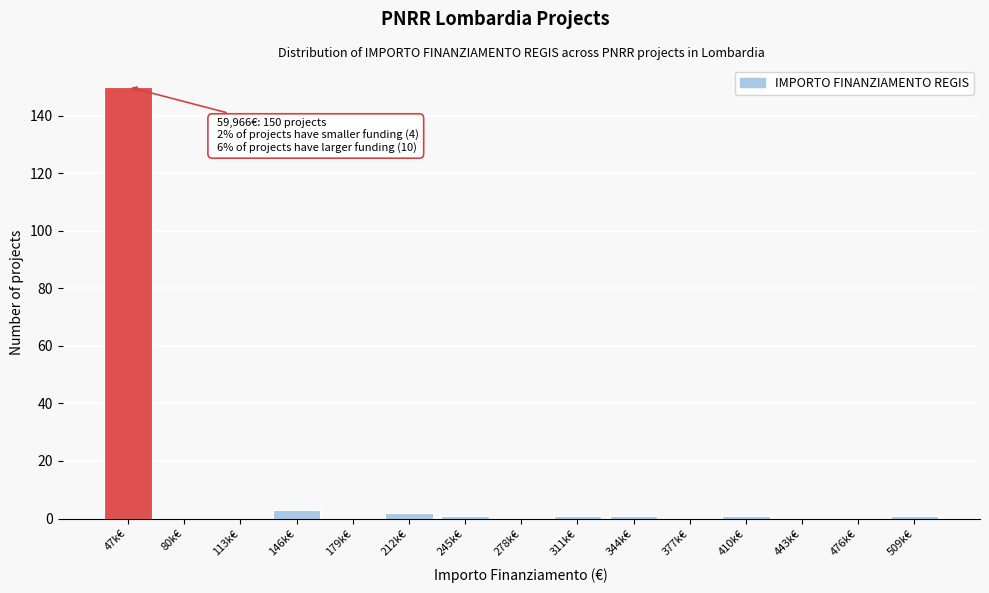

Reading left to right, what are all the values shown in this chart?

47k€=150	80k€=0	113k€=0	146k€=3	179k€=0	212k€=2	245k€=1	278k€=0	311k€=1	344k€=1	377k€=0	410k€=1	443k€=0	476k€=0	509k€=1